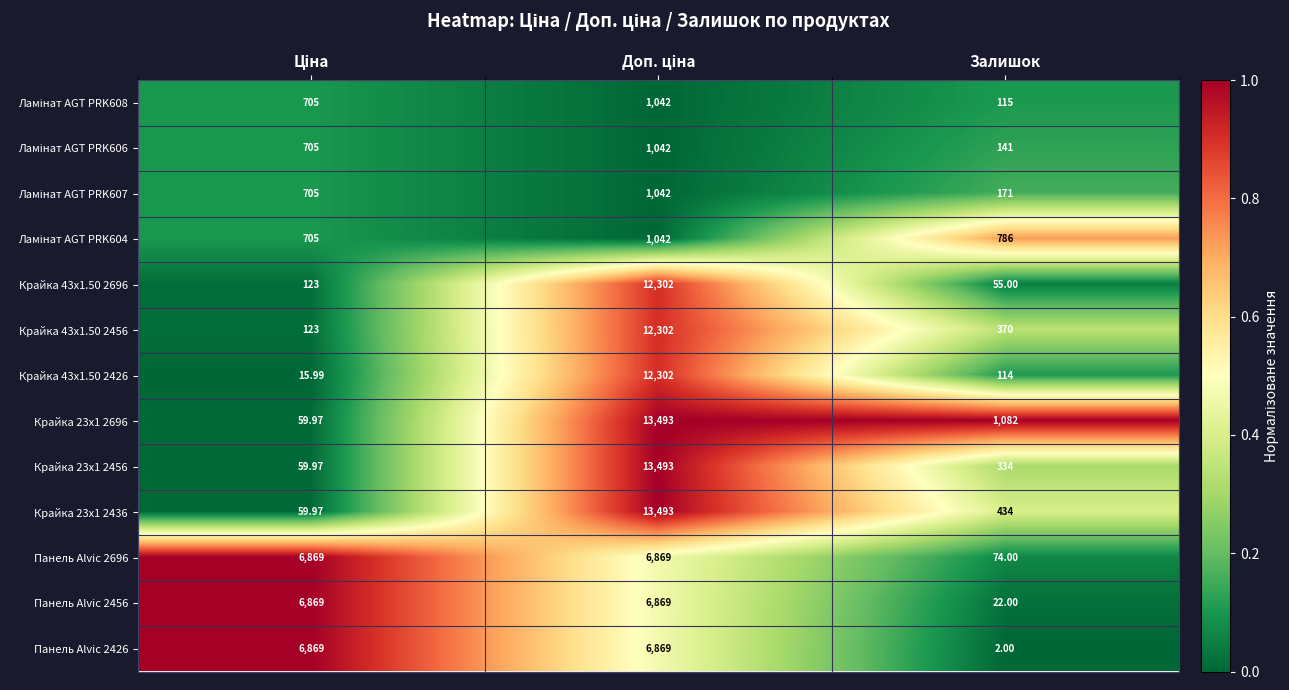

Which category has the lowest value in the Панель Alvic 2426 series?

Залишок